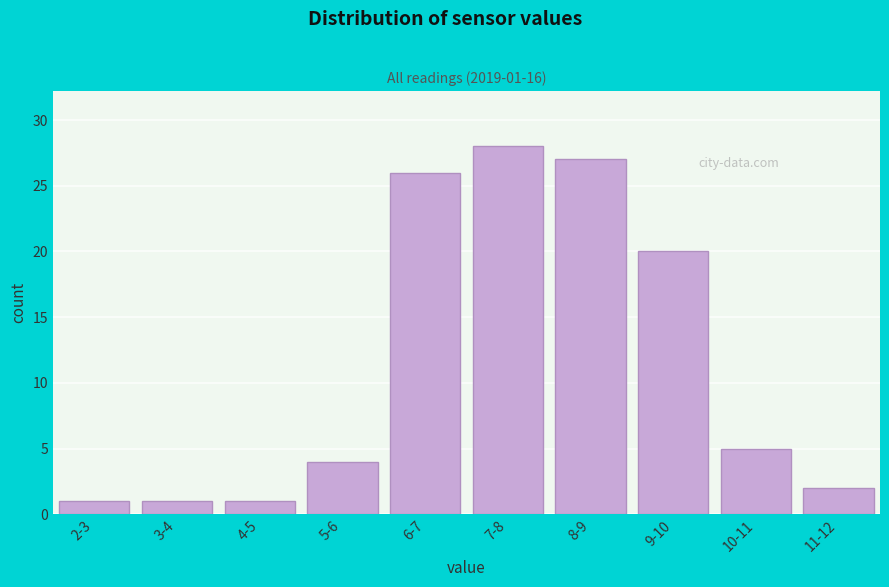

Reading left to right, list all the values displayed in this chart.

2-3=1	3-4=1	4-5=1	5-6=4	6-7=26	7-8=28	8-9=27	9-10=20	10-11=5	11-12=2